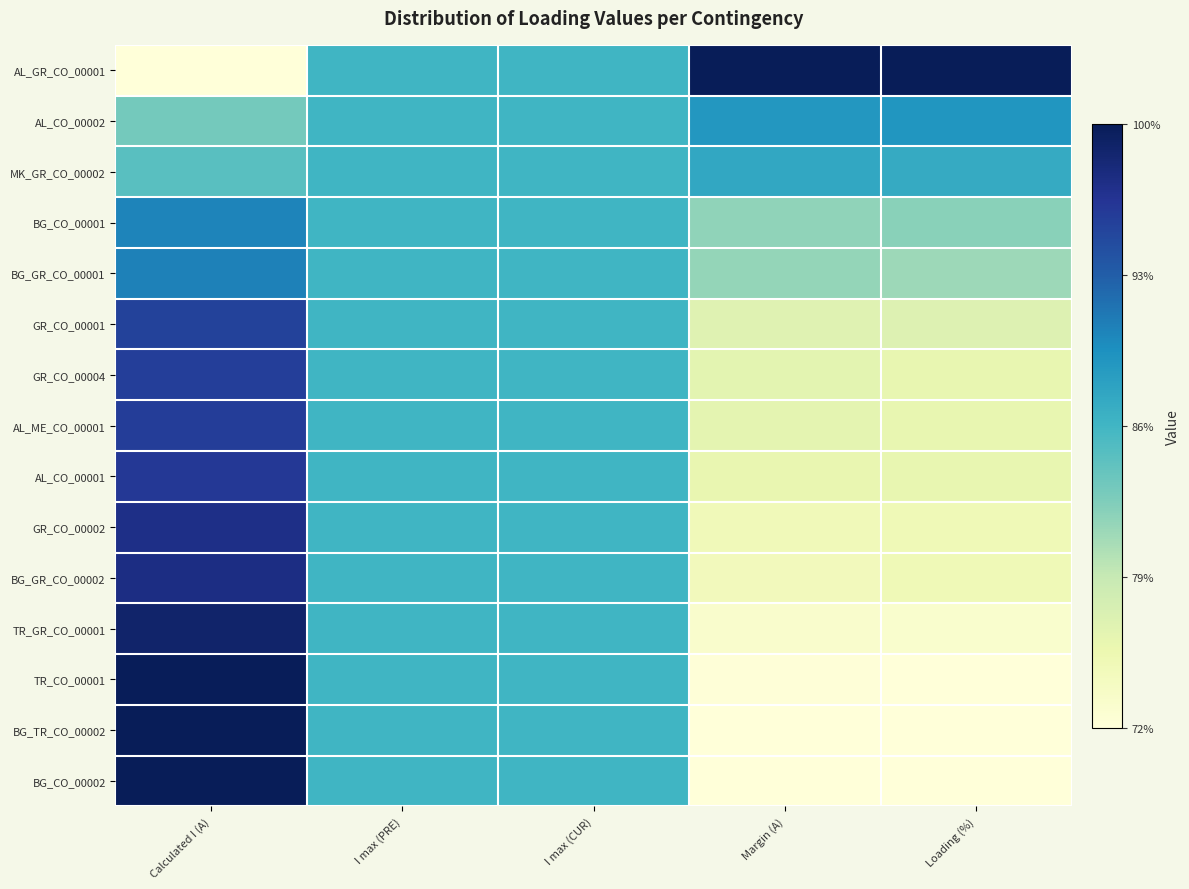

What is the total value across all series at I max (PRE)?

7.5